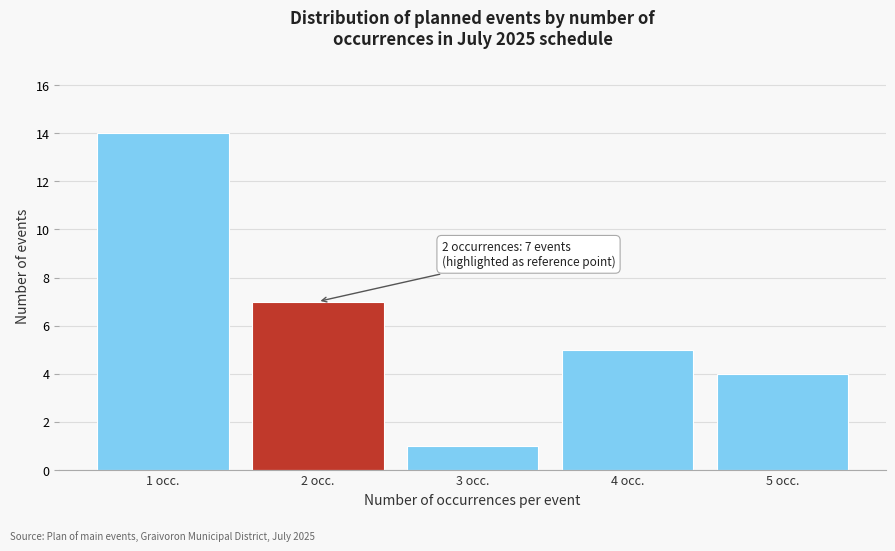

Reading left to right, transcribe all the data shown in this chart.

1 occ.=14	2 occ.=7	3 occ.=1	4 occ.=5	5 occ.=4